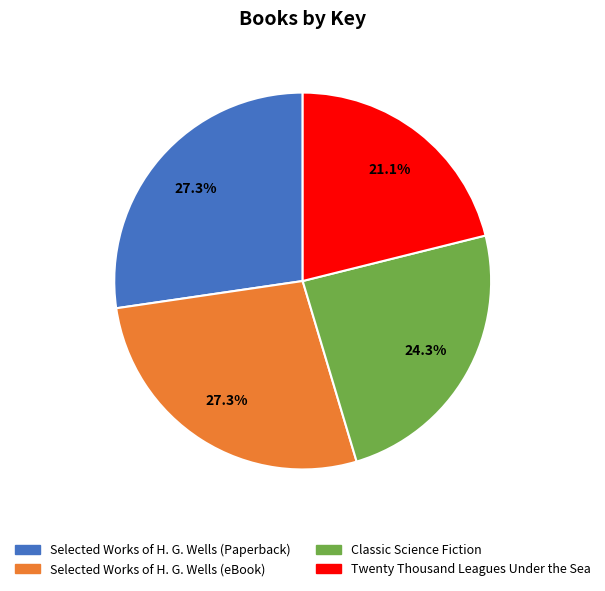

What is the smallest slice in the pie chart?

Twenty Thousand Leagues Under the Sea